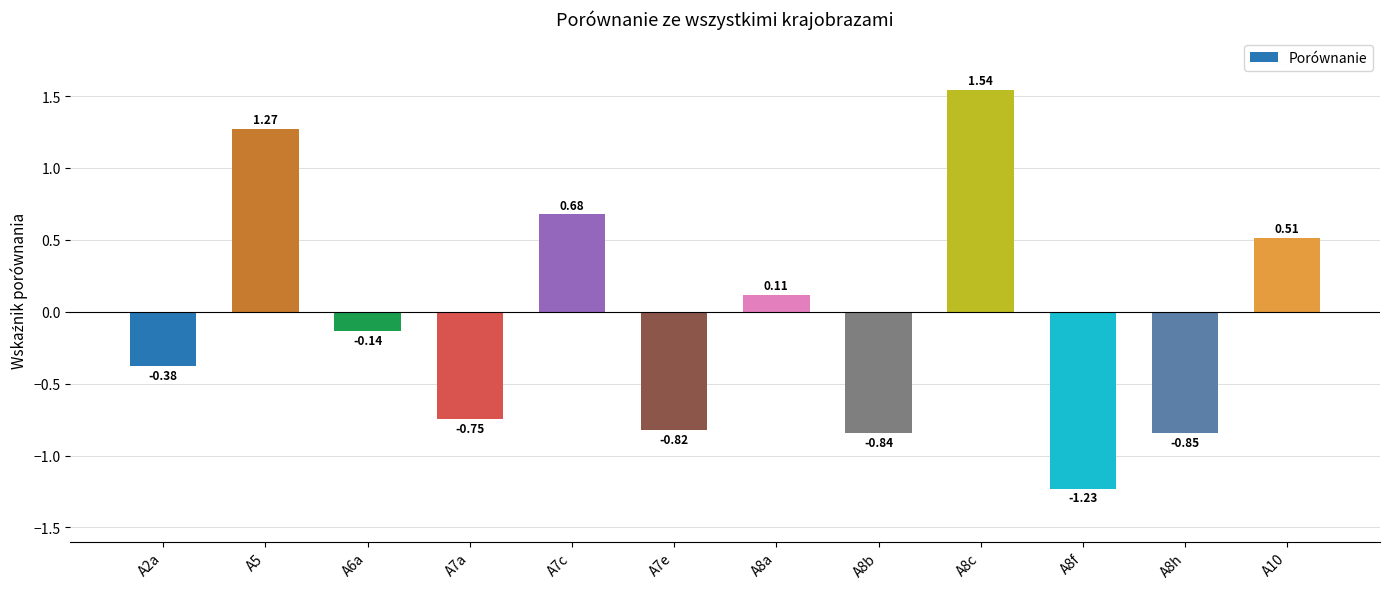

What is the sum of all values?

-0.9